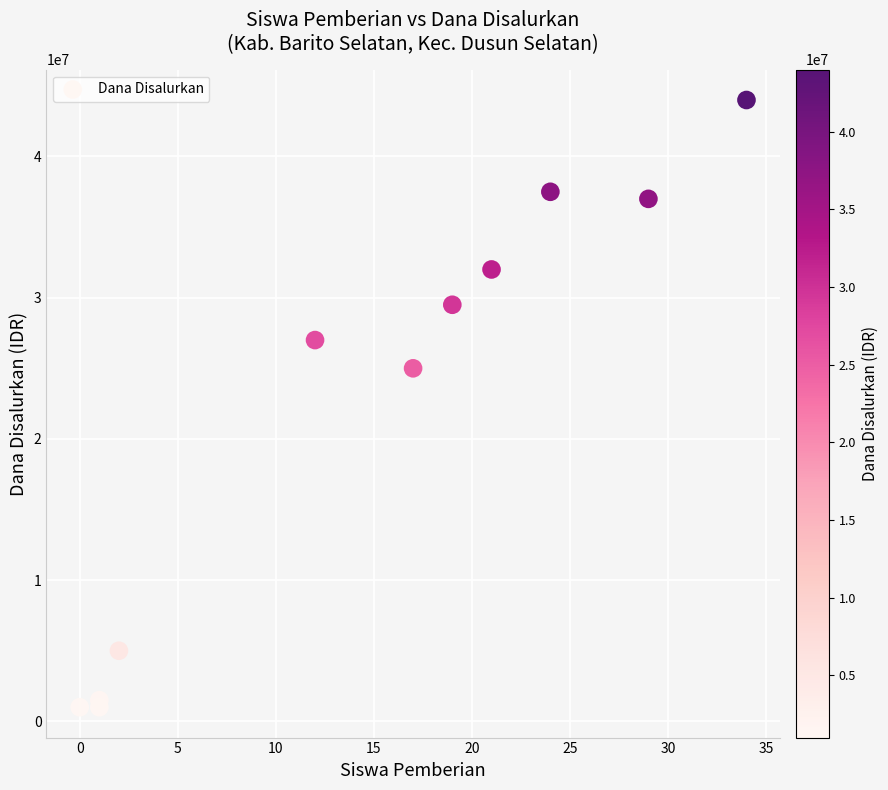

What Y value in the scatter plot is closest to 22500000?

25000000